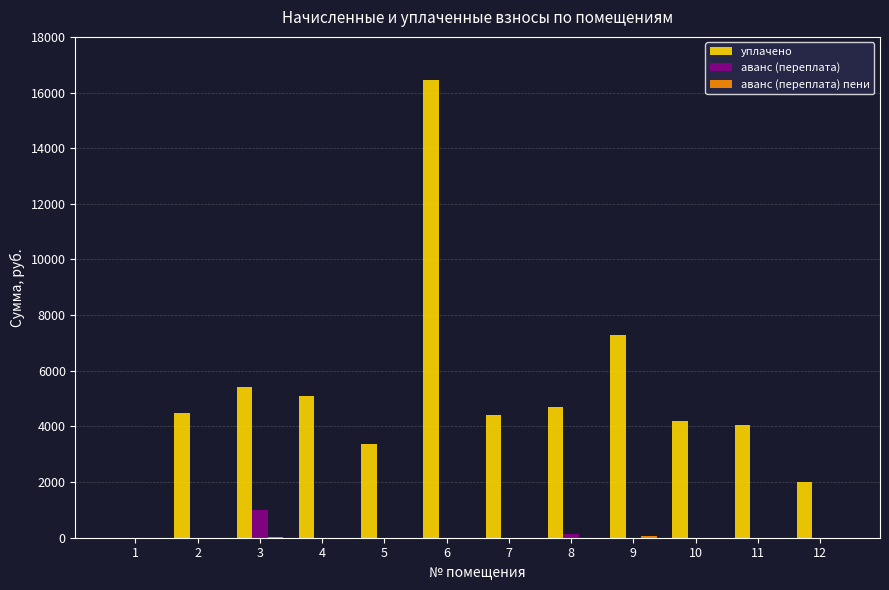

At which category is the sum across all series the highest?

6